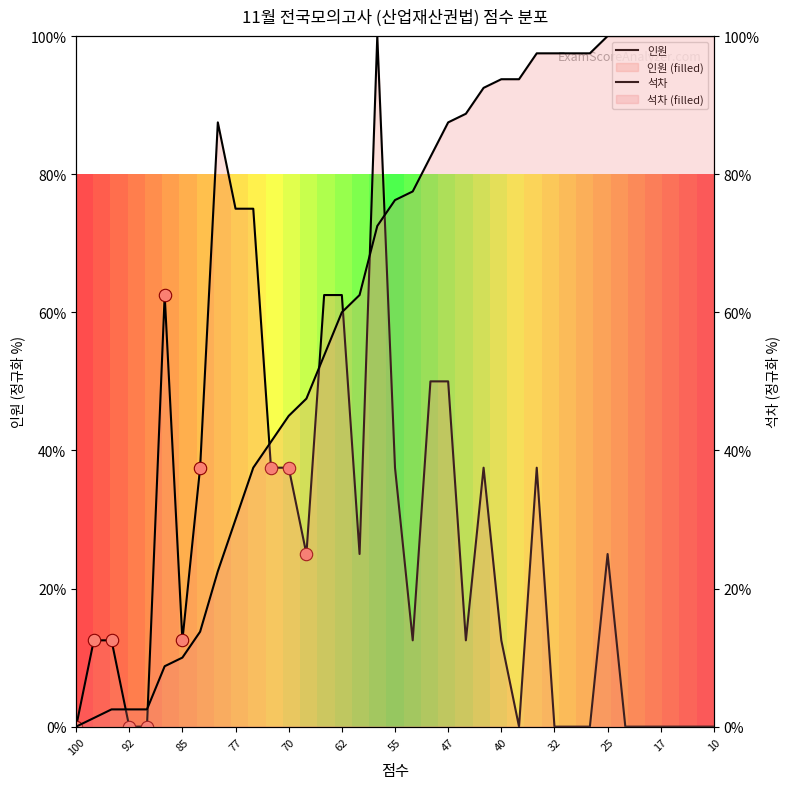

What are all the series names shown in the legend?

인원, 석차